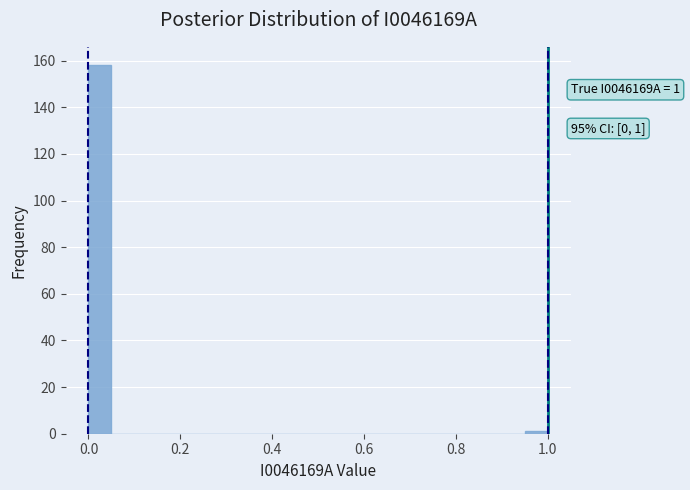

Read against the x-axis, roughly where is the centre of the tallest bar?

0.02